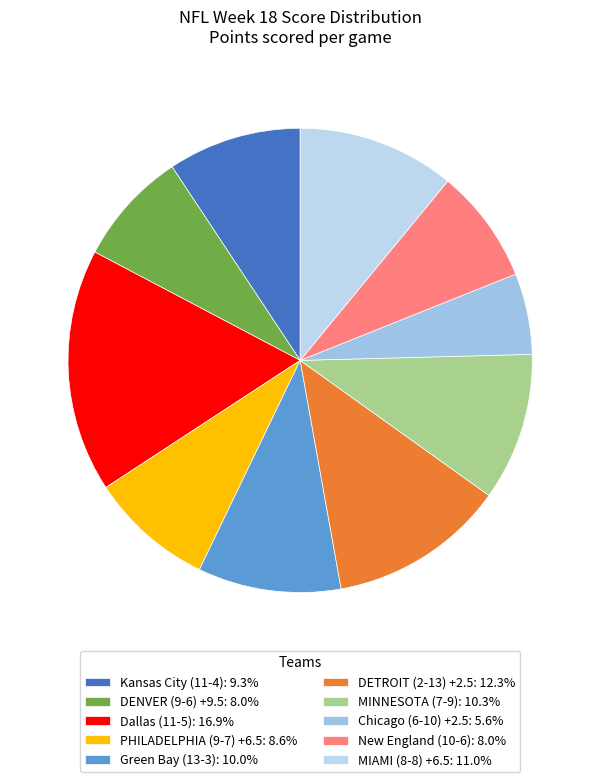

Between MINNESOTA (7-9) and Chicago (6-10) +2.5, which is larger?

MINNESOTA (7-9)